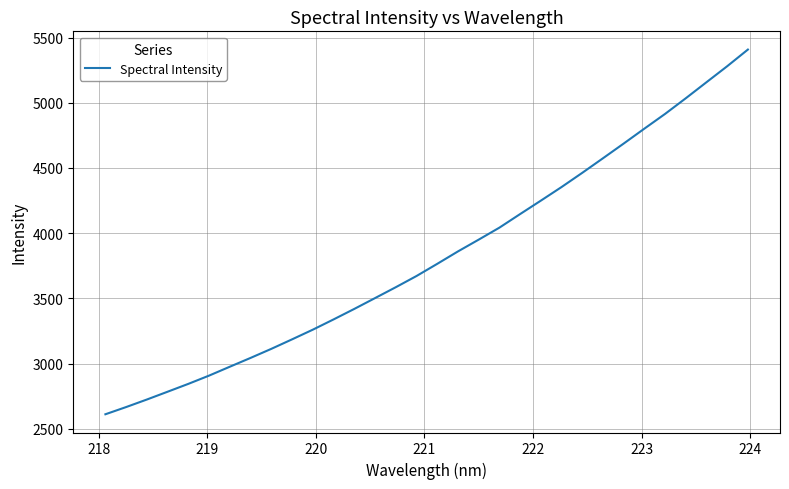

What is the minimum value shown in the chart?

2610.9